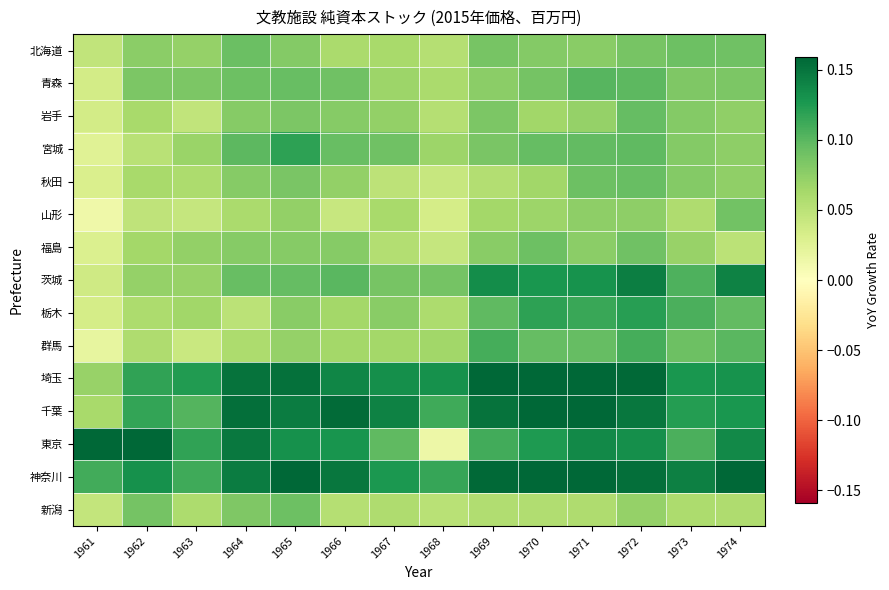

Which series has the largest total across all categories?

神奈川